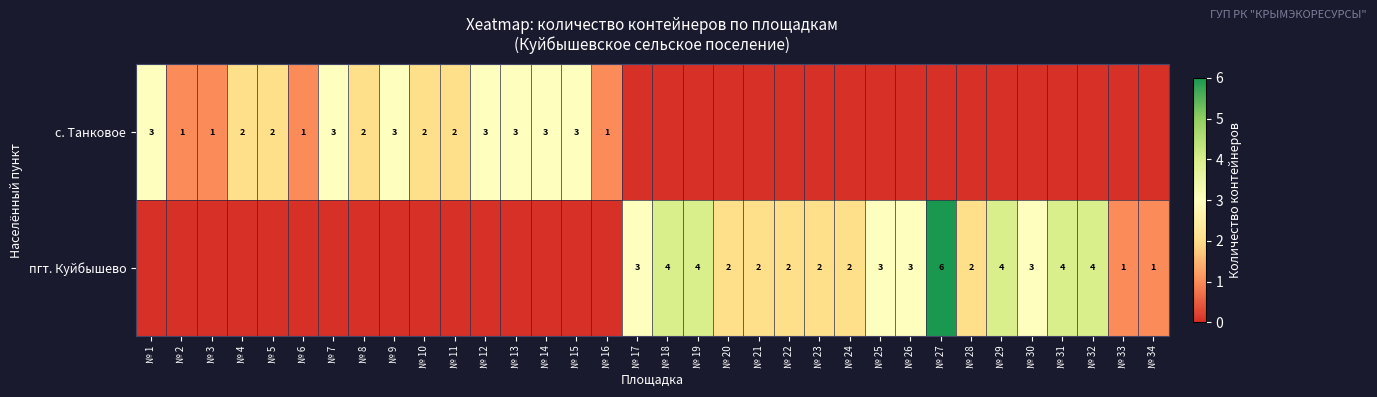

The пгт. Куйбышево series shows 2 at № 23. True or false?

True